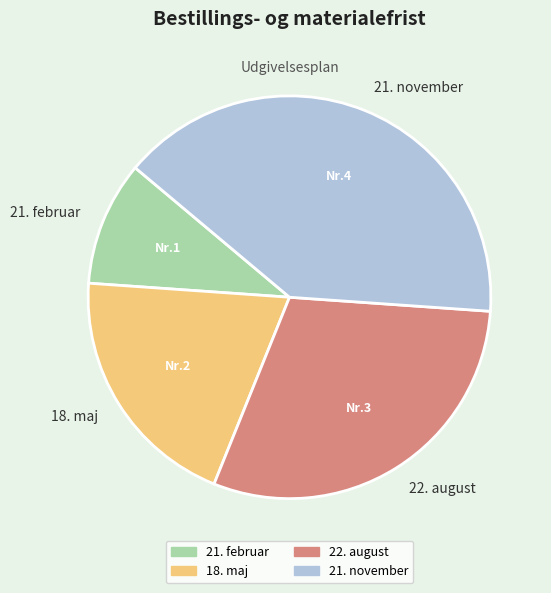

Is it true that 18. maj is 20% of the pie?

True